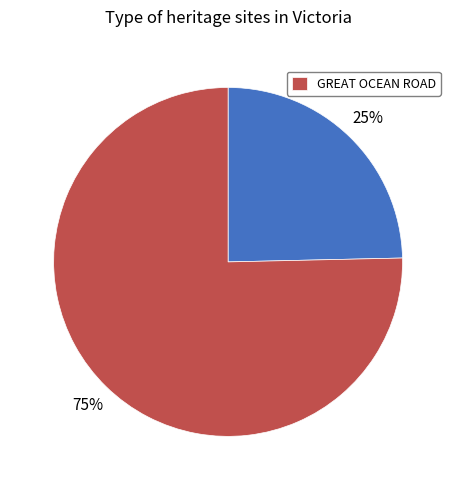

To the nearest percent, what is the average slice percentage?

50%